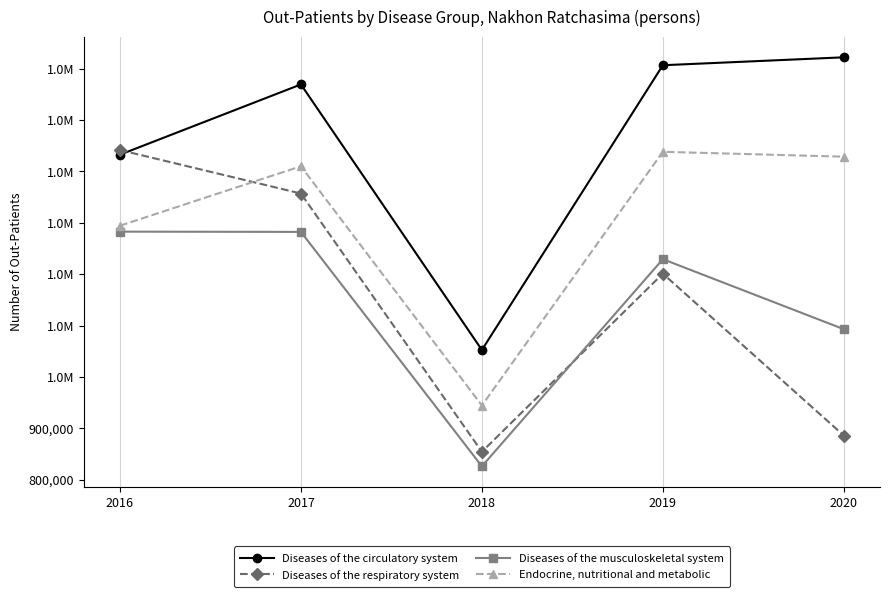

Is this an area chart (filled region under the line)?

No